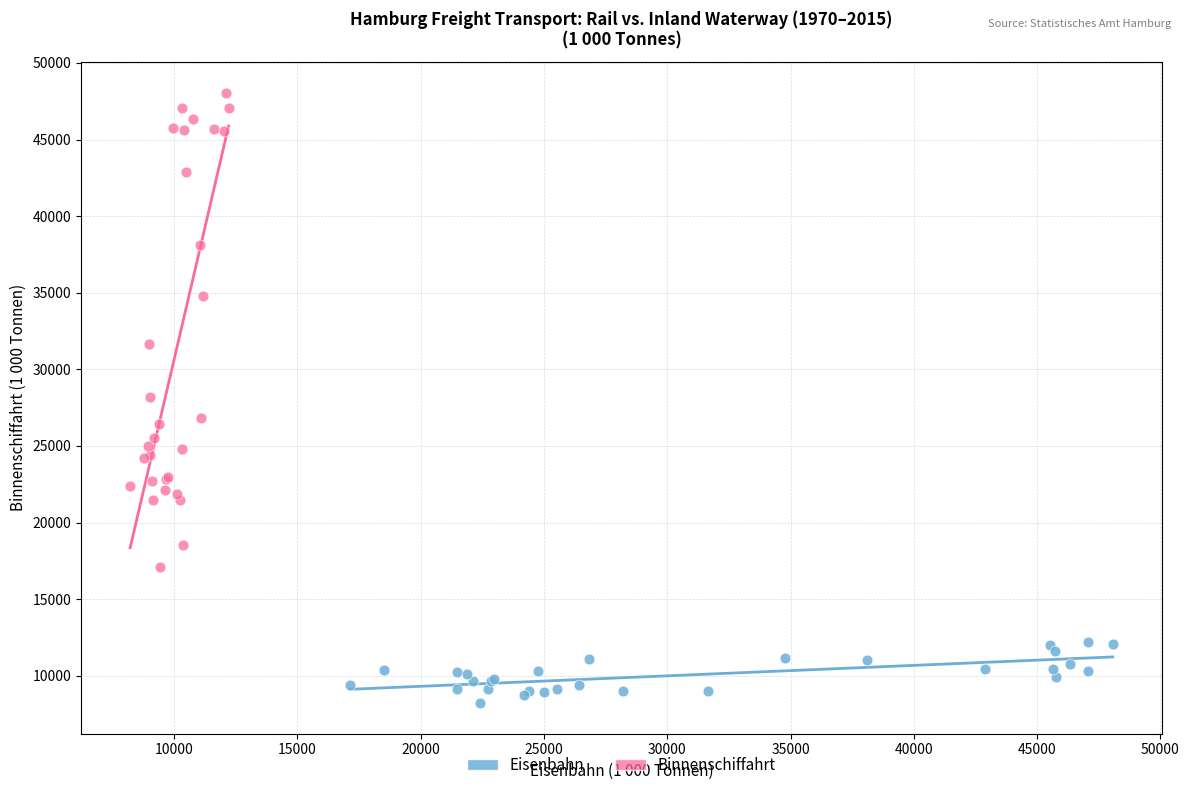

Which series reaches the minimum Y coordinate?

Eisenbahn